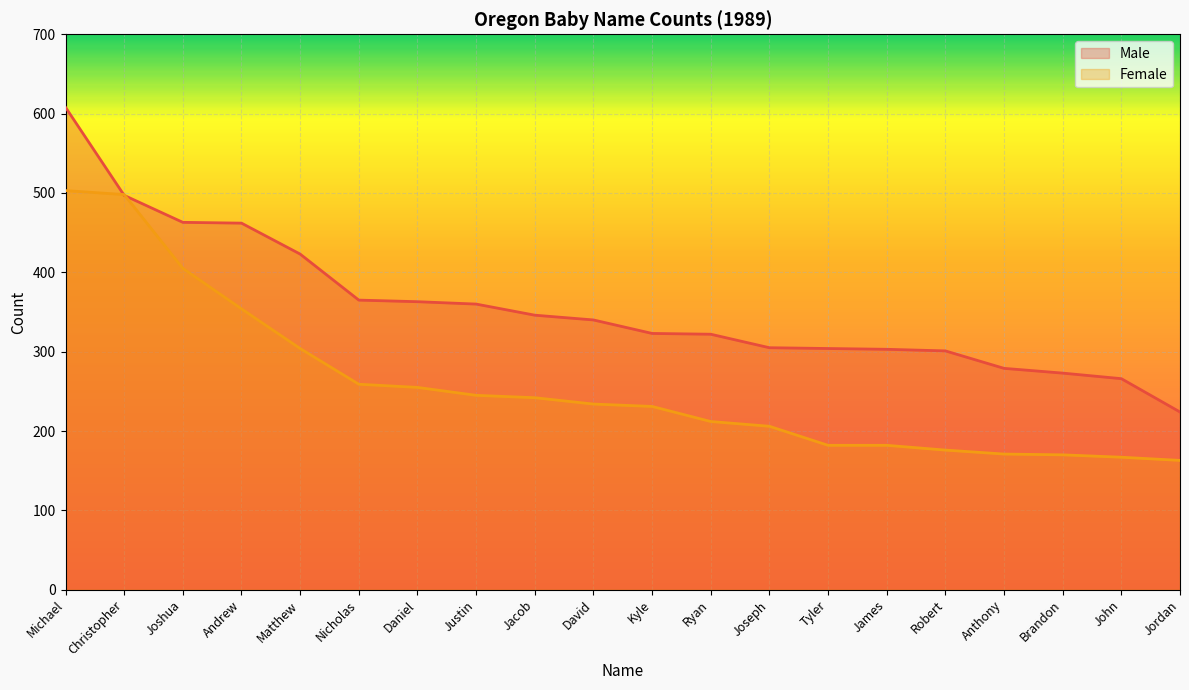

What is the sum of all Female values?

5159